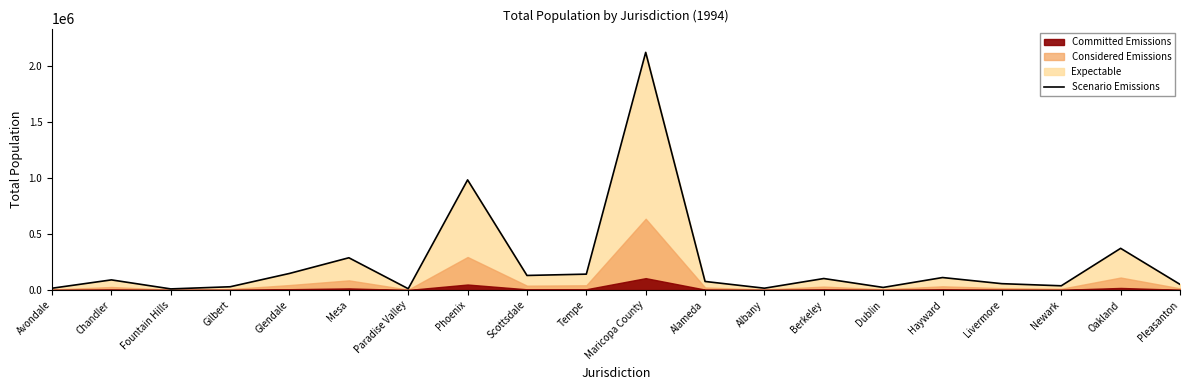

Does the chart have visible grid lines?

No